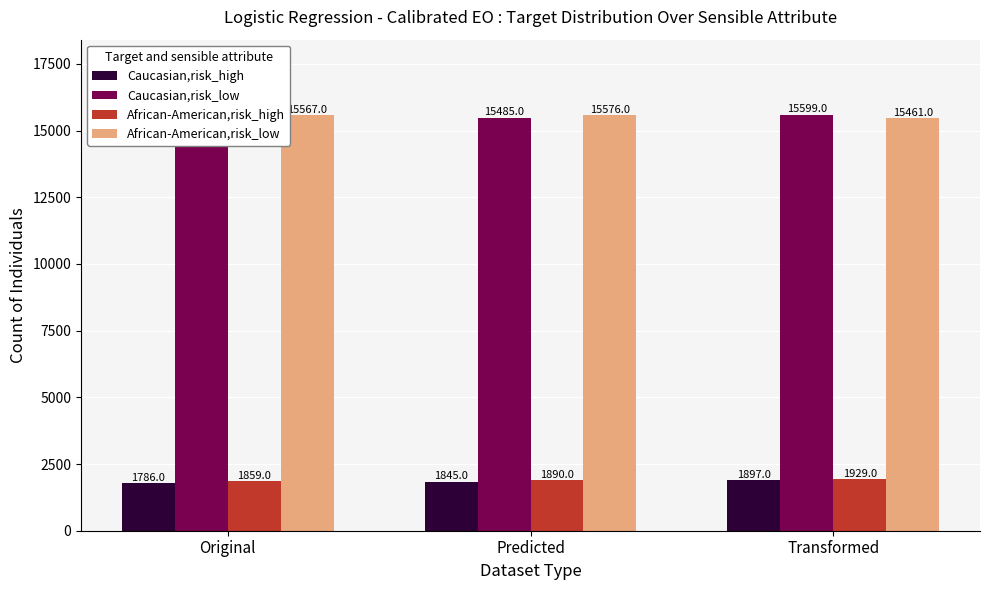

What is the difference between the highest and lowest values at Predicted?

13731